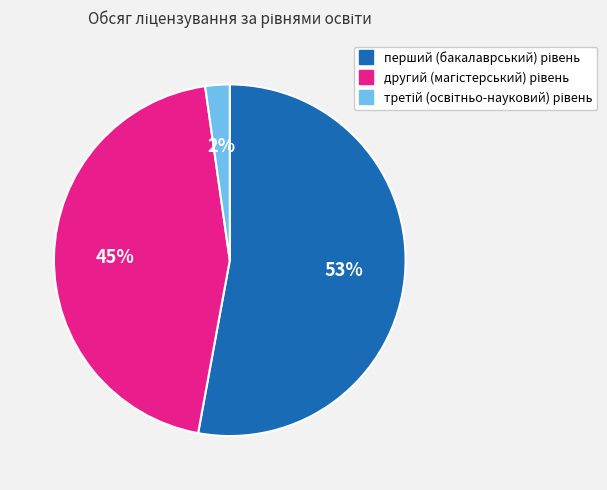

To the nearest percent, what is the average slice percentage?

33%